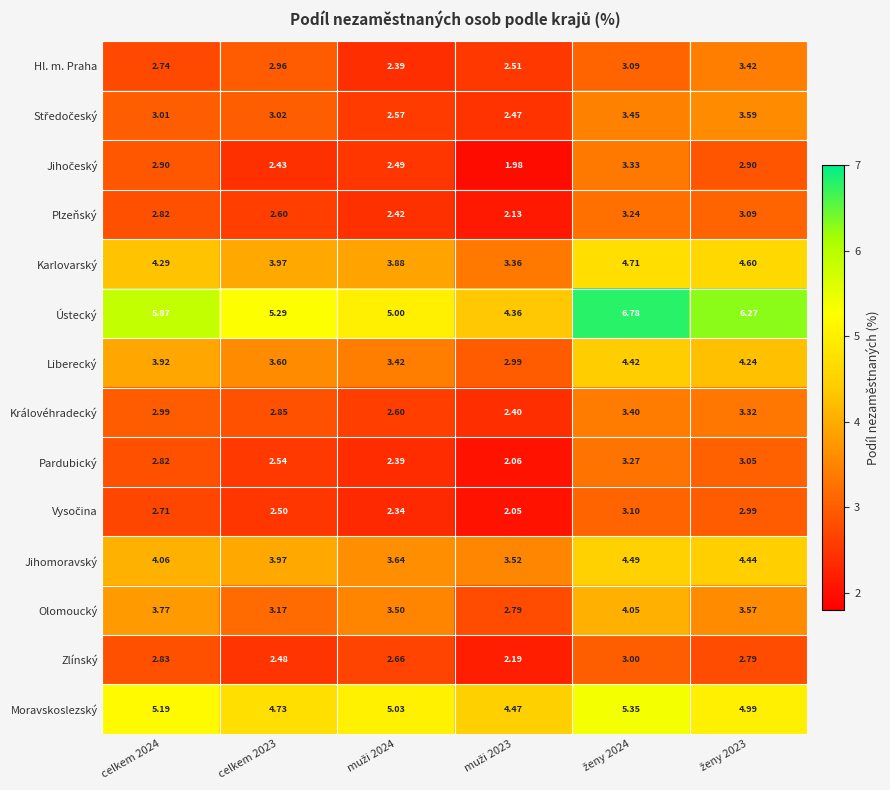

Which series has the largest total across all categories?

Ústecký